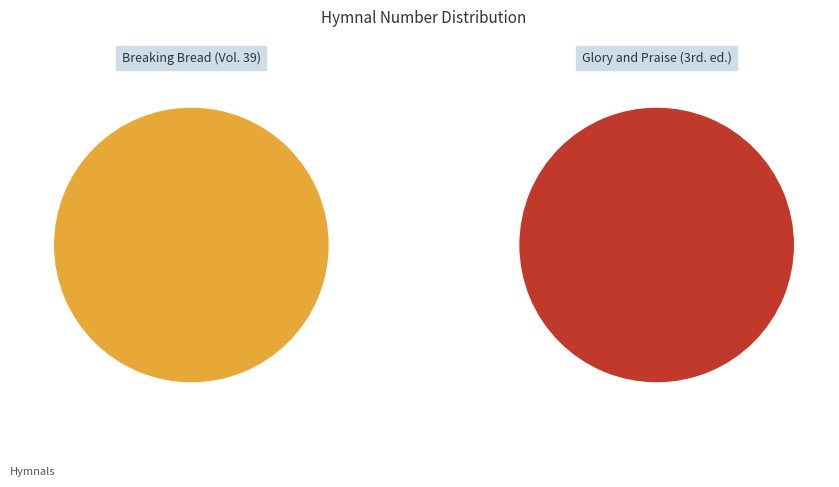

Is there any slice that represents more than half of the pie?

Yes